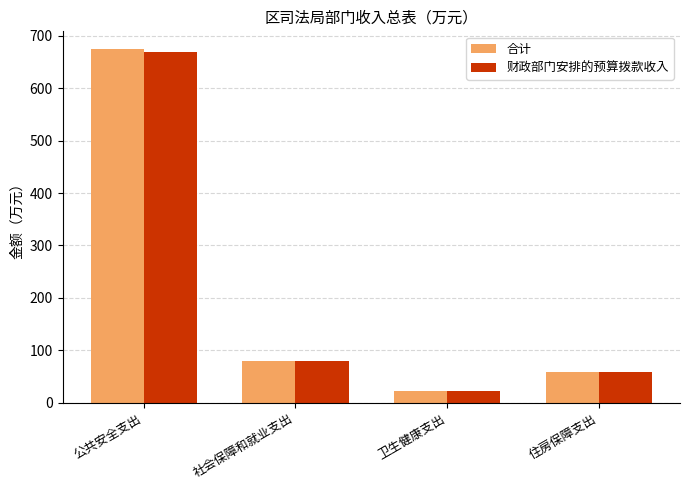

What position from the left is 社会保障和就业支出?

2